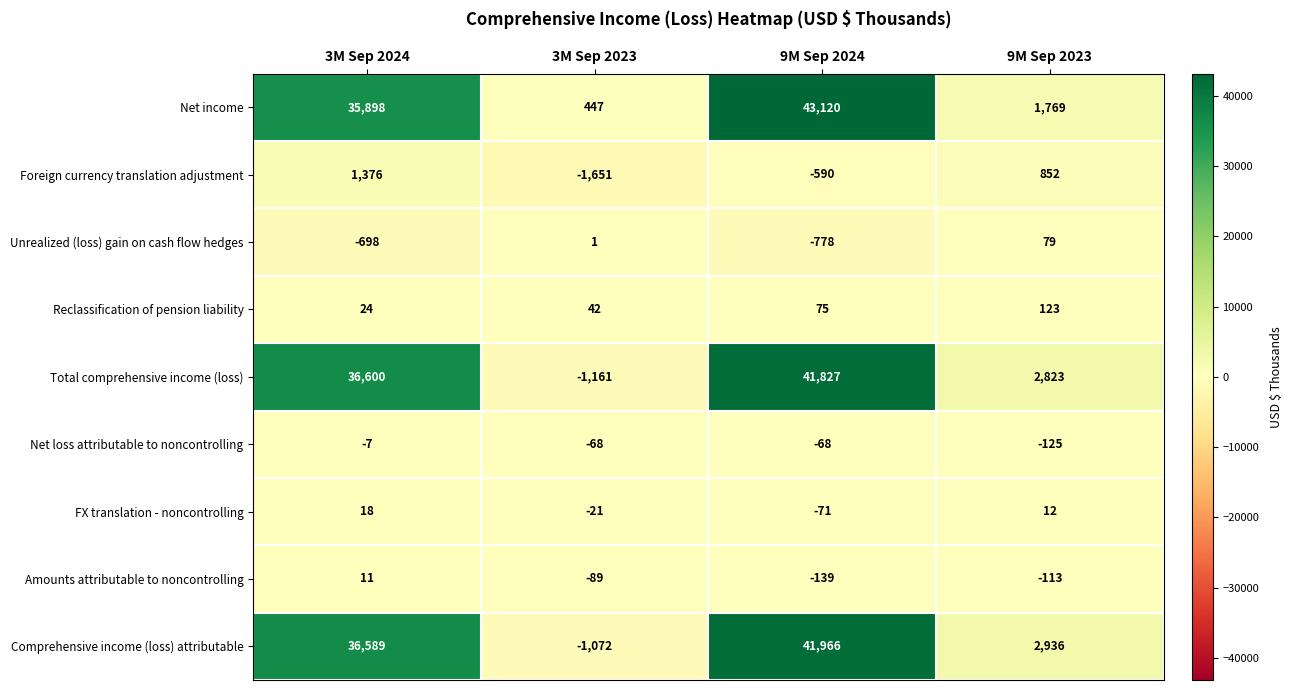

Rank the series by their maximum value, from highest to lowest.

Net income, Comprehensive income (loss) attributable, Total comprehensive income (loss), Foreign currency translation adjustment, Reclassification of pension liability, Unrealized (loss) gain on cash flow hedges, FX translation - noncontrolling, Amounts attributable to noncontrolling, Net loss attributable to noncontrolling